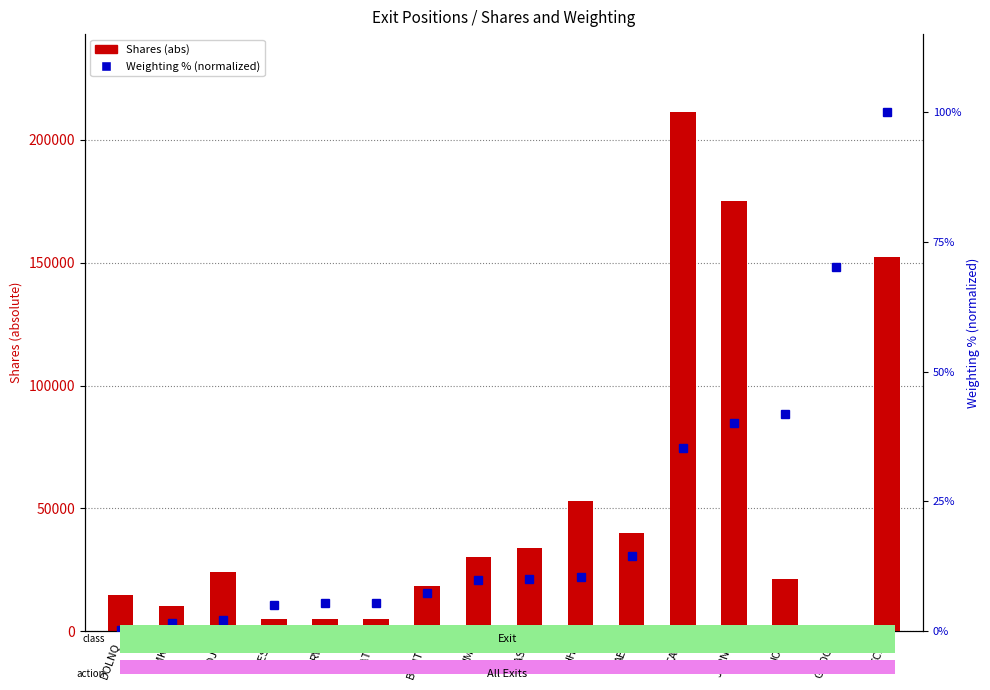

What is the value of the Shares (abs) bar at the 11th from the left?

40000.0